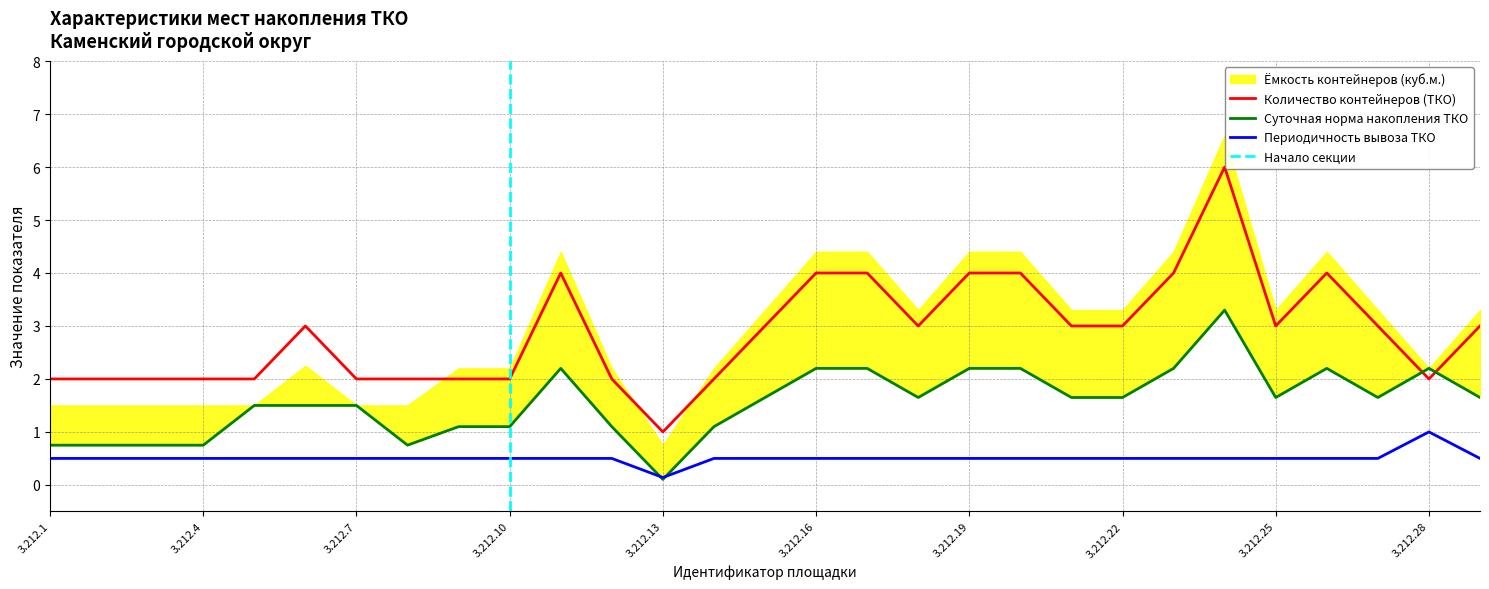

Count the number of categories in the chart.

29